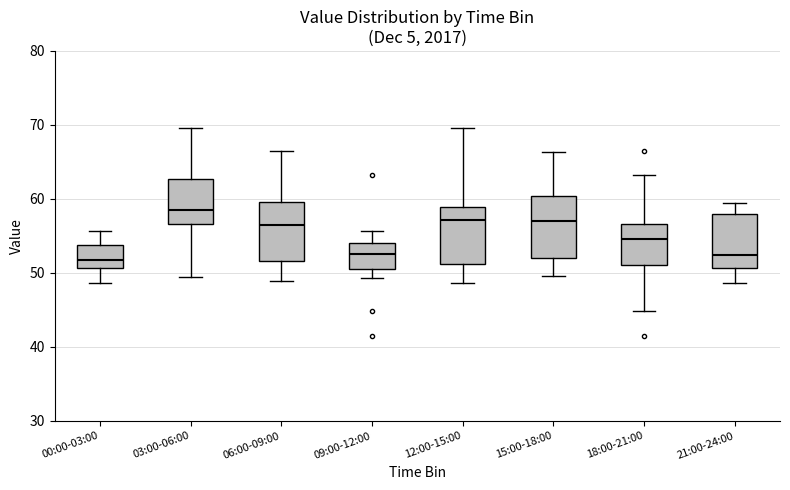

Reading left to right, read every box against the y-axis: the position of its median line, the range the box covers, and the ends of its whiskers. The values are not printed on the chart, so give them approximately, as read against the axis.

00:00-03:00: median 52, box 51 to 54, whiskers 49 to 56
03:00-06:00: median 59, box 57 to 63, whiskers 50 to 70
06:00-09:00: median 56, box 52 to 60, whiskers 49 to 67
09:00-12:00: median 53, box 51 to 54, whiskers 49 to 56
12:00-15:00: median 57, box 51 to 59, whiskers 49 to 70
15:00-18:00: median 57, box 52 to 60, whiskers 50 to 66
18:00-21:00: median 55, box 51 to 57, whiskers 45 to 63
21:00-24:00: median 52, box 51 to 58, whiskers 49 to 60